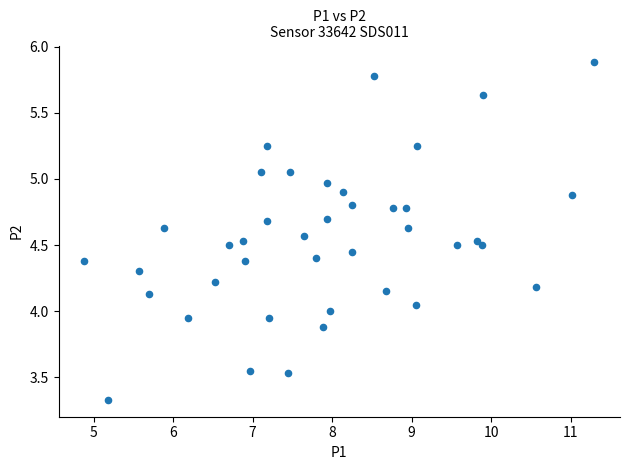

What is the range of X values (max minus min)?

6.4